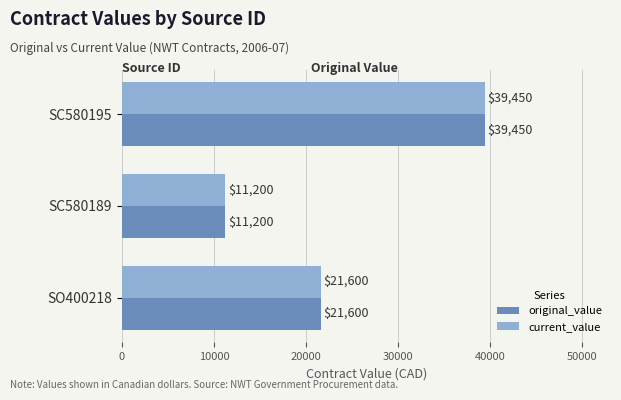

True or false: current_value has a value of 39450 at SC580195.

True